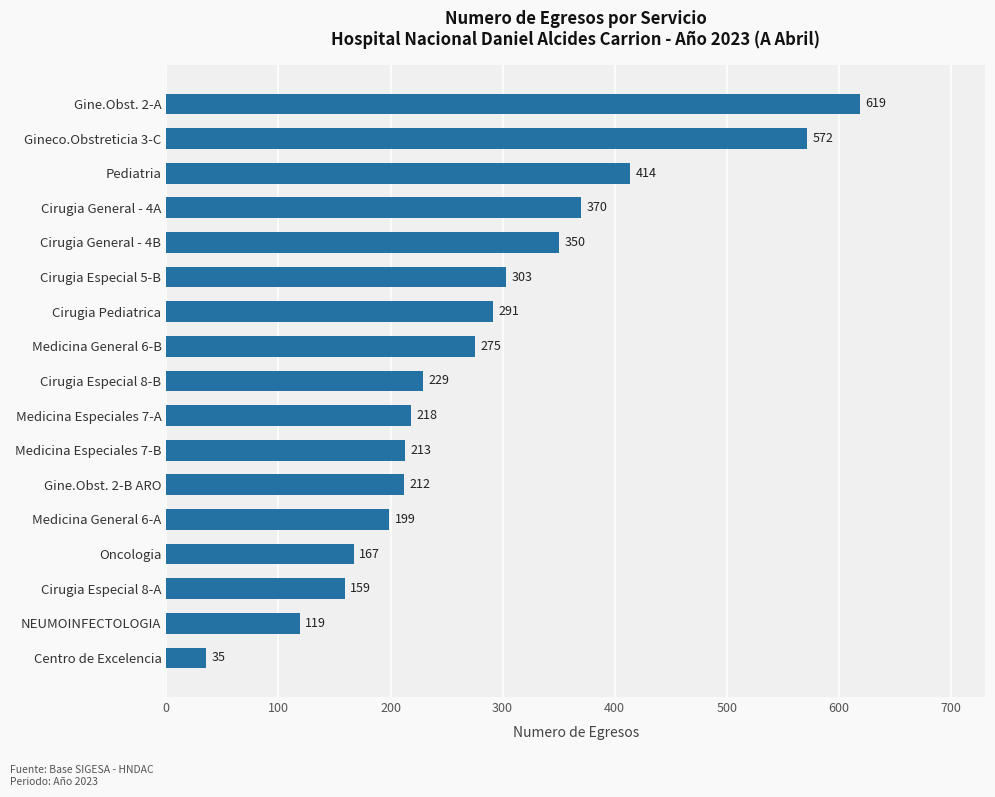

Reading bottom to top, extract all data points from this chart.

35	119	159	167	199	212	213	218	229	275	291	303	350	370	414	572	619